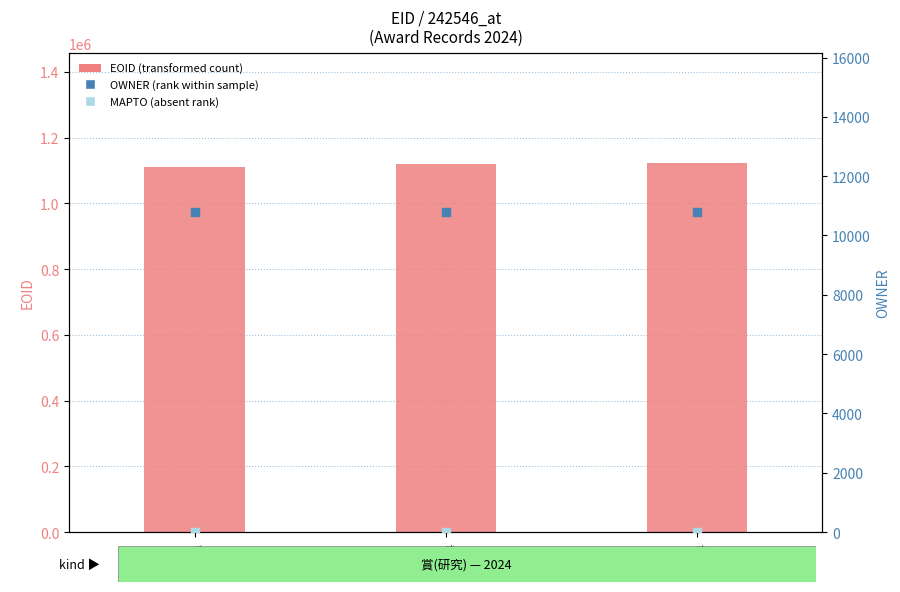

What are all the series names shown in the legend?

EOID (transformed count), OWNER (rank within sample), MAPTO (absent rank)